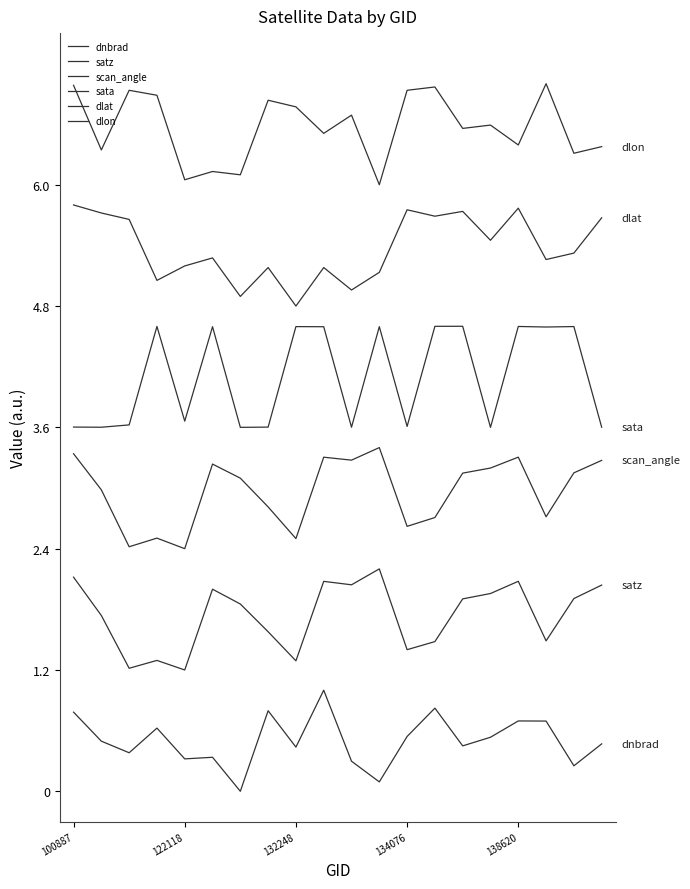

Is this an area chart (filled region under the line)?

No